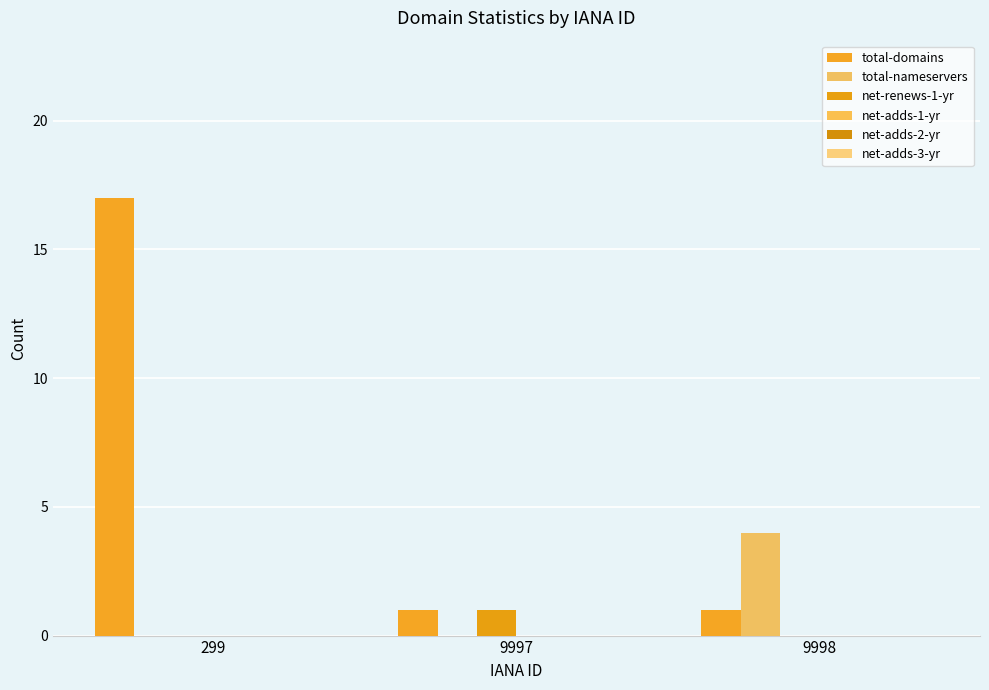

What is the maximum value shown in the chart?

17